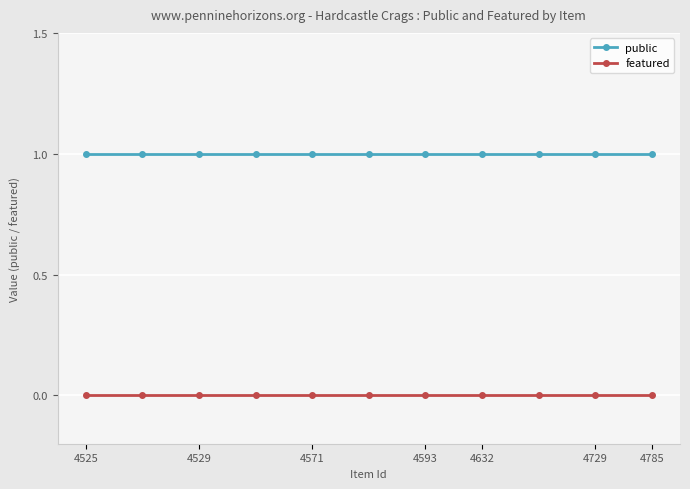

What is the sum of all public values?

11